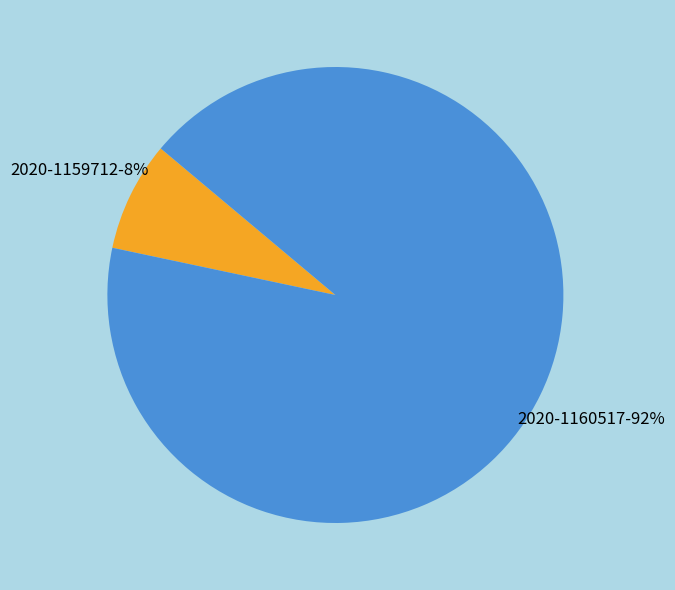

Is there a majority slice in this chart?

Yes